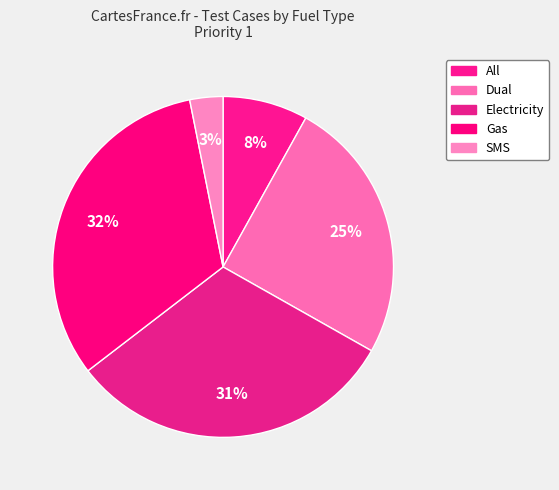

Which slice is the smallest?

SMS